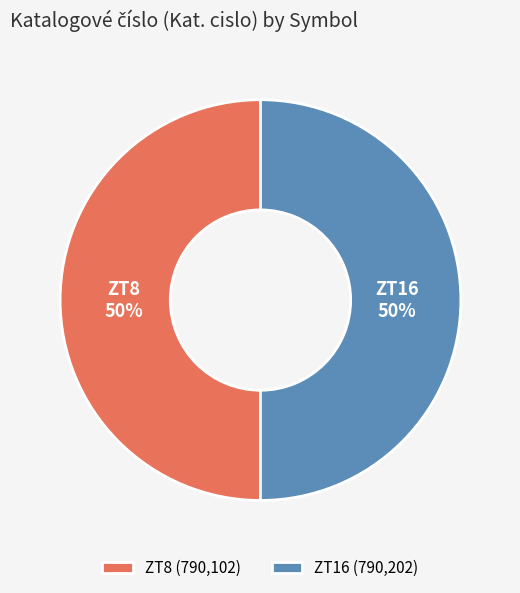

How many slices are in this pie chart?

2